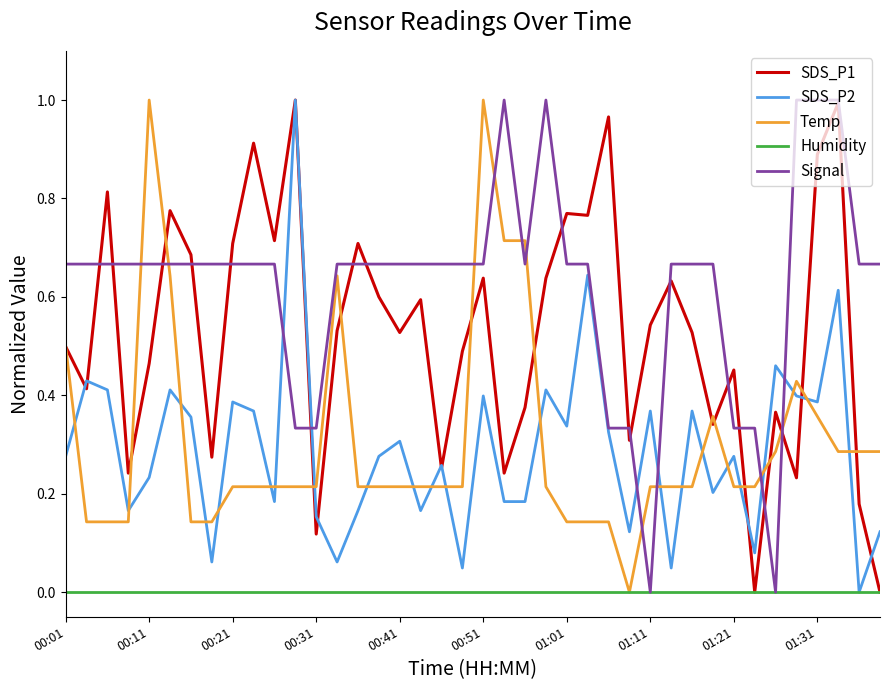

Which series has the largest total across all categories?

Signal